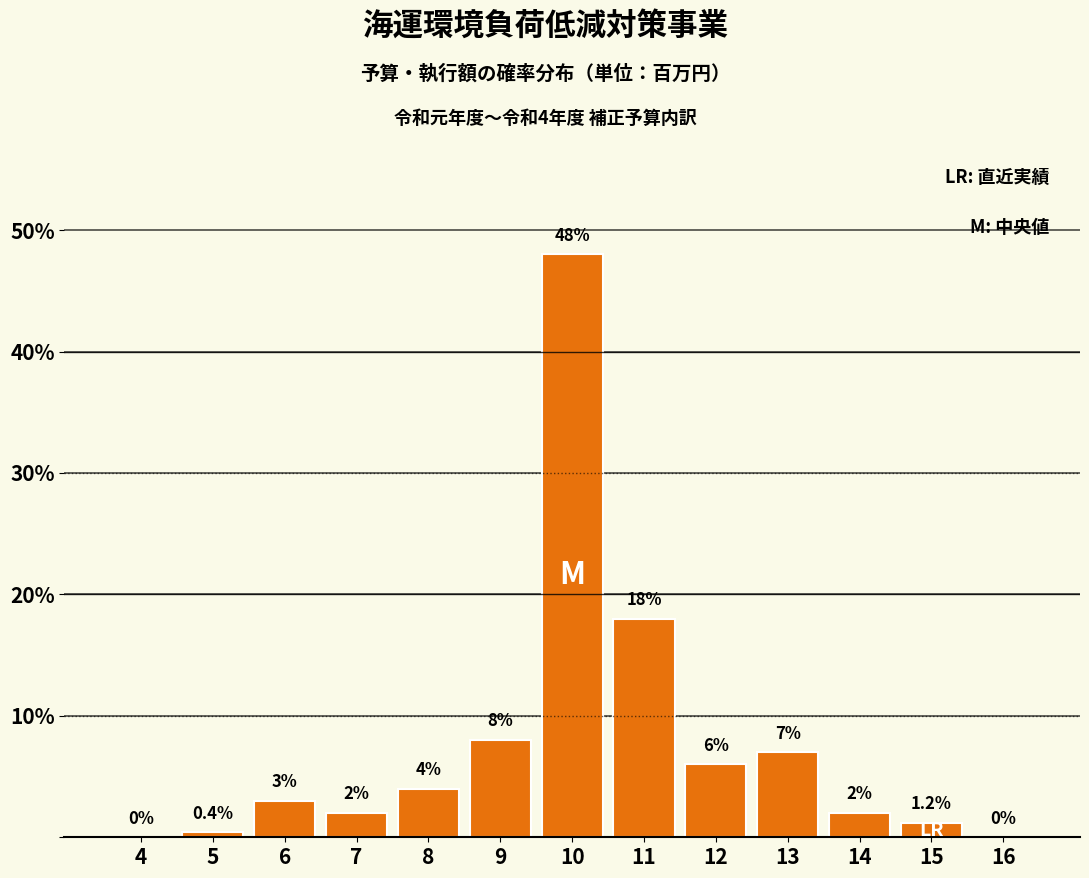

Reading right to left, extract all data points from this chart.

16=0.0	15=1.2	14=2.0	13=7.0	12=6.0	11=18.0	10=48.0	9=8.0	8=4.0	7=2.0	6=3.0	5=0.4	4=0.0